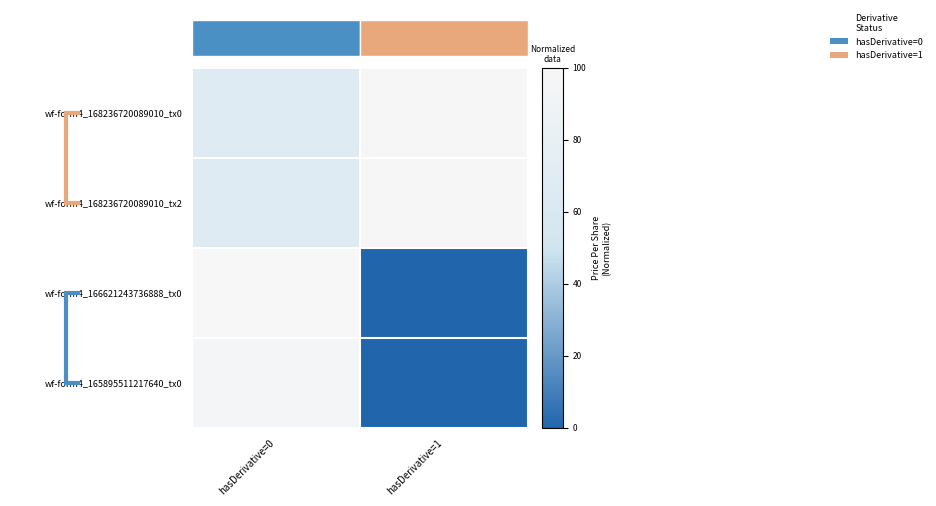

How many distinct data groups are displayed?

4